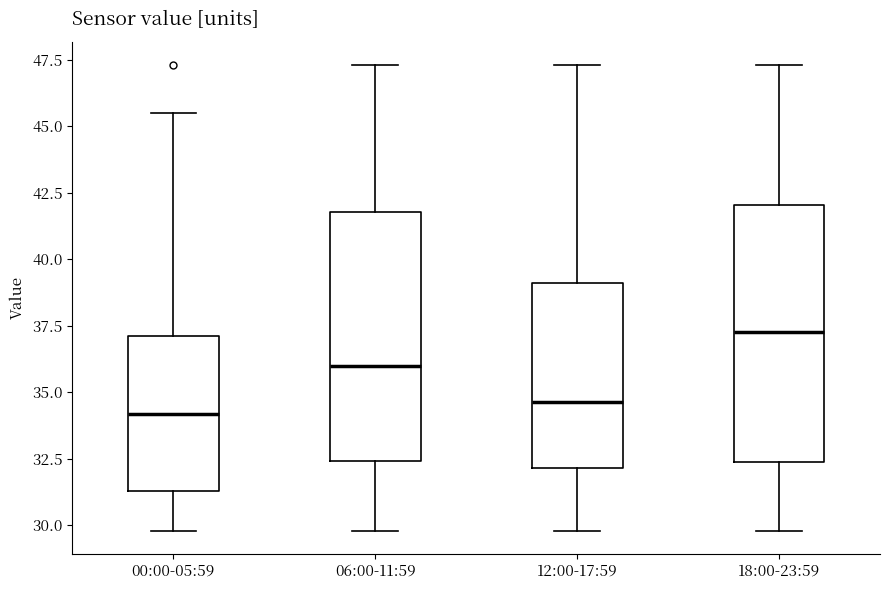

Reading left to right, transcribe this box plot: for each box, give where its median line is, the range the box spans, and where its two whiskers end, as read against the y-axis. The values are not printed on the chart, so give them approximately, as read against the axis.

00:00-05:59: median 34.0, box 31.5 to 37.0, whiskers 30.0 to 45.5
06:00-11:59: median 36.0, box 32.5 to 42.0, whiskers 30.0 to 47.5
12:00-17:59: median 34.5, box 32.0 to 39.0, whiskers 30.0 to 47.5
18:00-23:59: median 37.5, box 32.5 to 42.0, whiskers 30.0 to 47.5